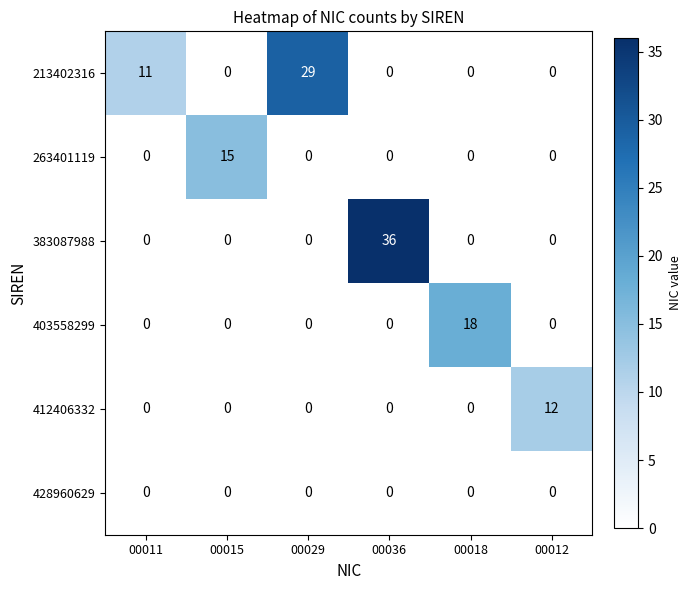

Which series has the largest total across all categories?

213402316